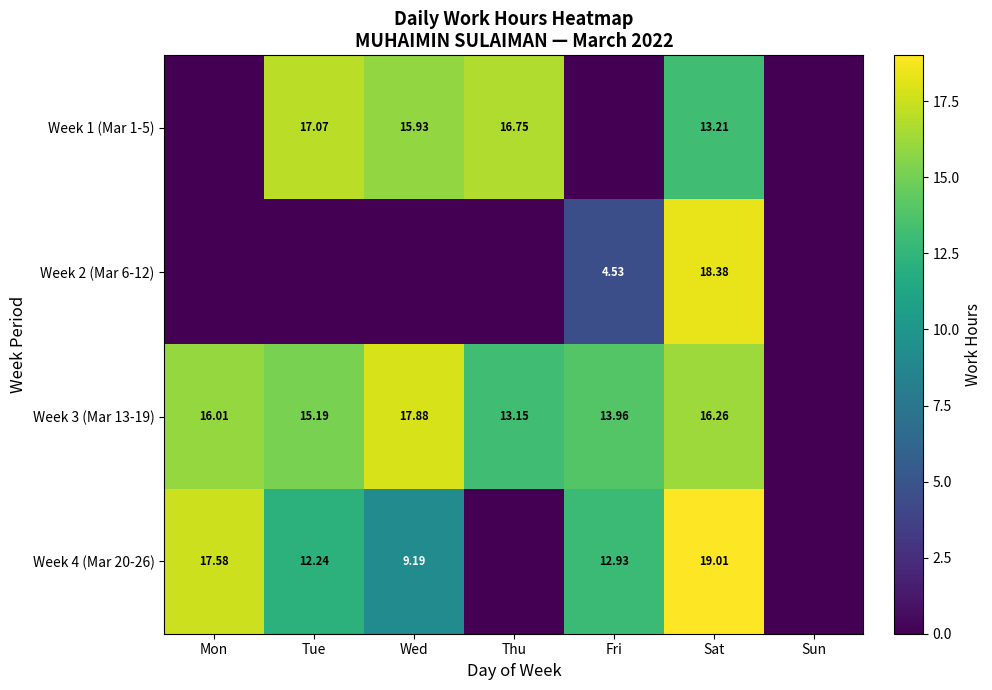

Is the value of Week 4 (Mar 20-26) at Sat greater than the value of Week 3 (Mar 13-19) at Mon?

Yes